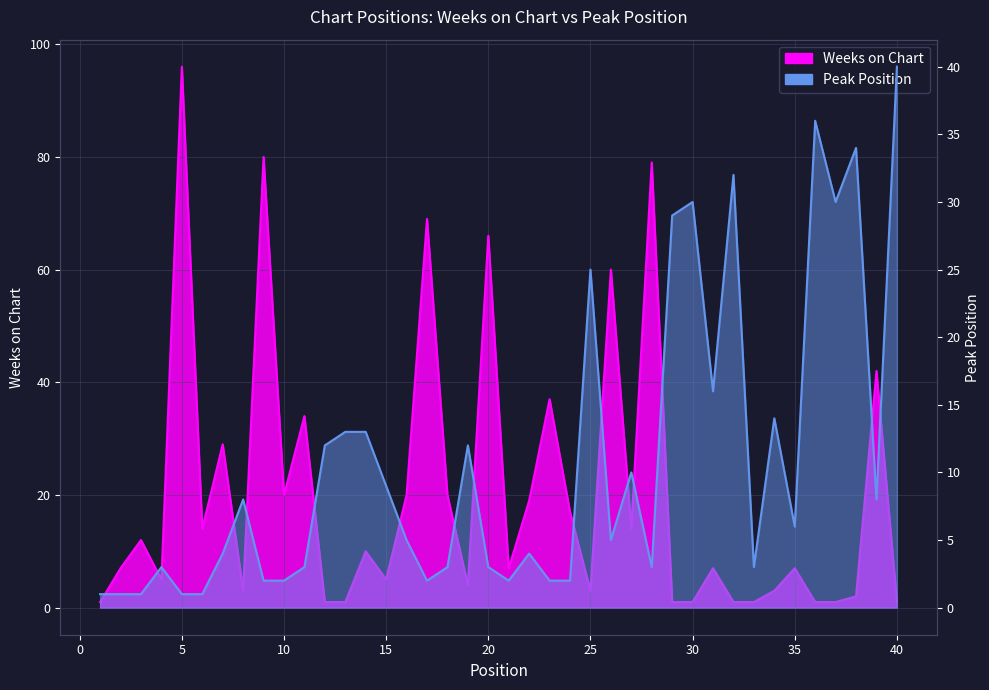

What is the difference between the highest and lowest values at 12?

11